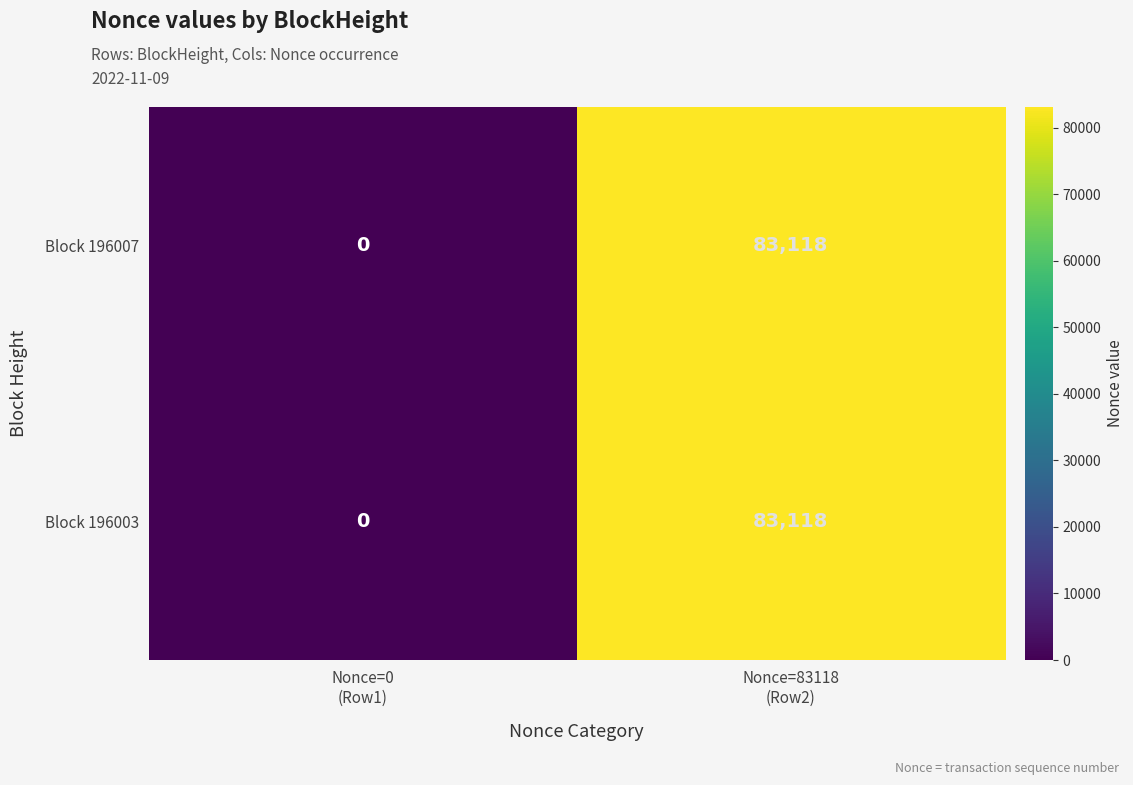

What is the highest value of the Block 196007 series?

83118